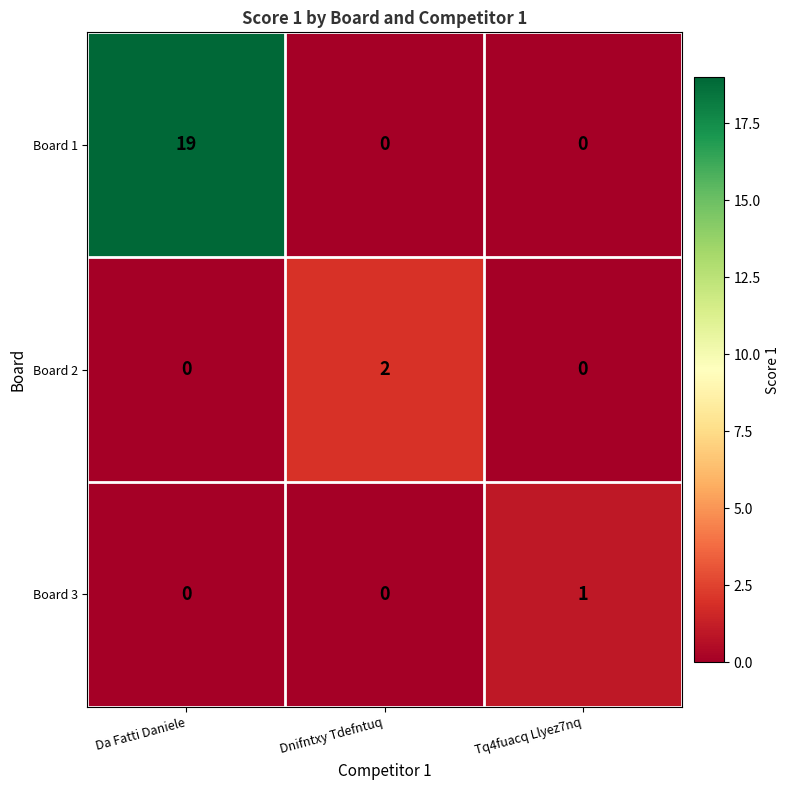

Which series changed the most between Da Fatti Daniele and Dnifntxy Tdefntuq?

Board 1